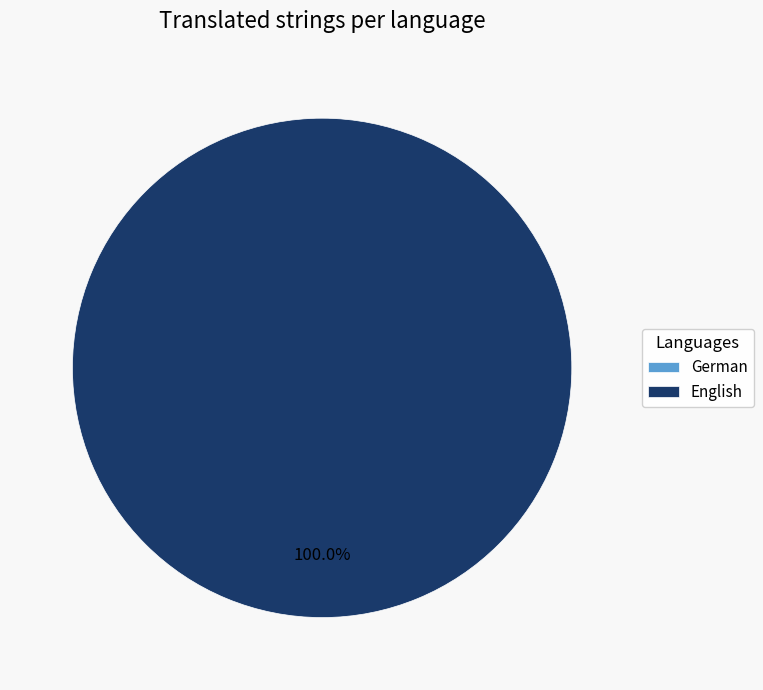

Is there any slice that represents more than half of the pie?

Yes